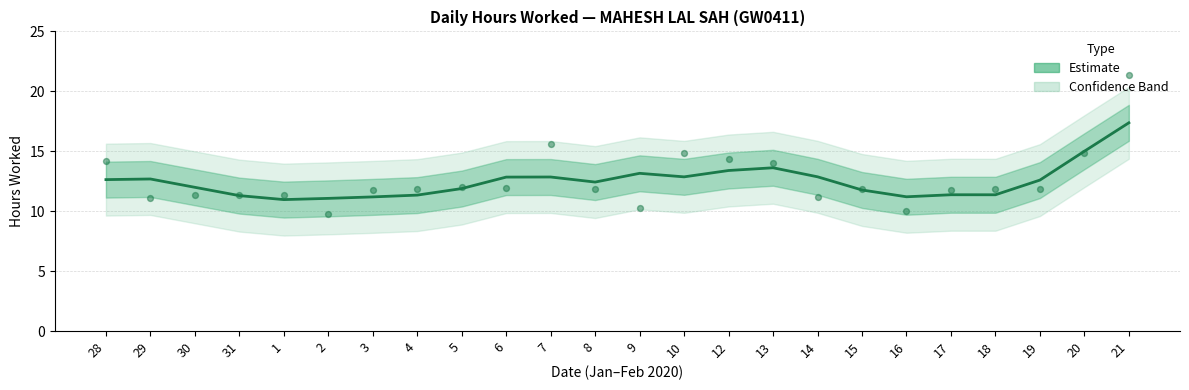

Approximately how many times larger is the value at 10 compared to 17?

1.1